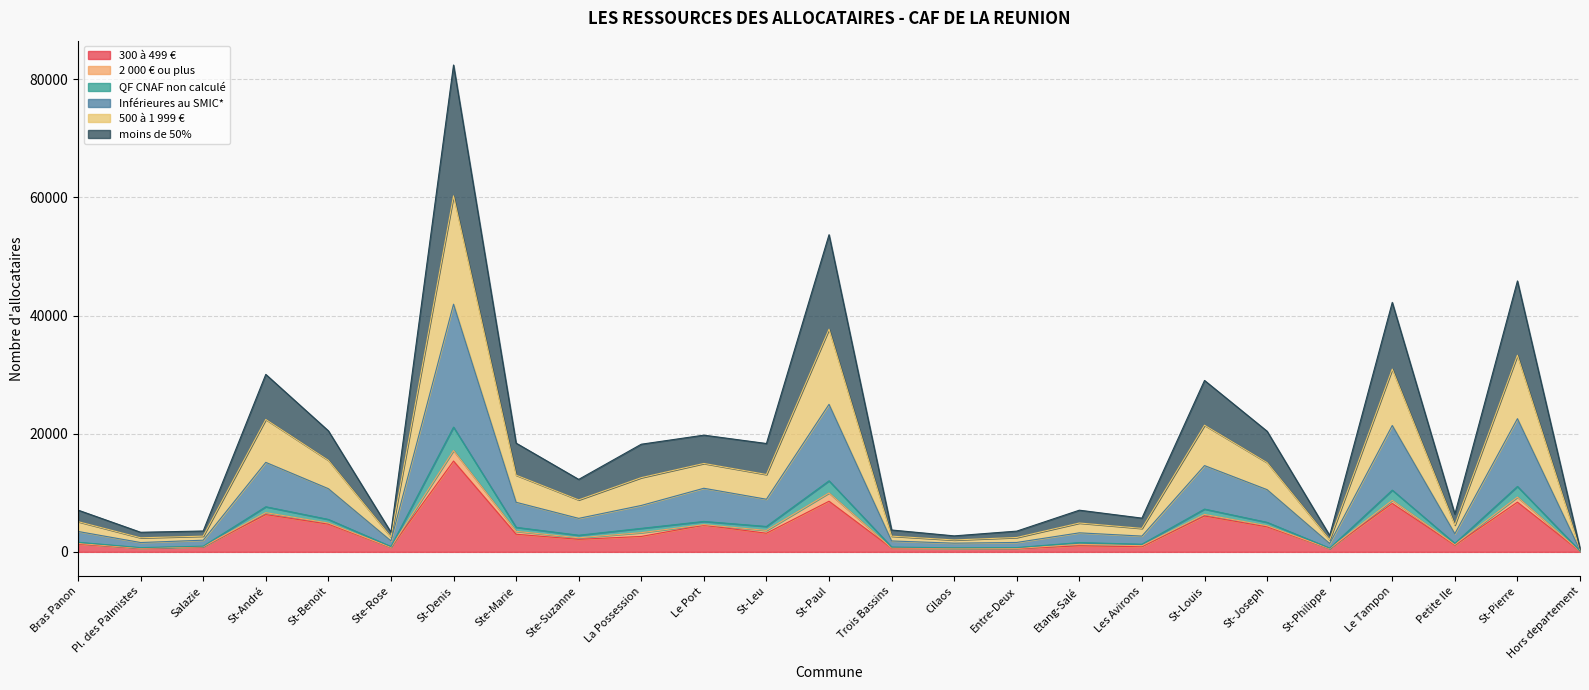

At which category is the sum across all series the highest?

St-Denis